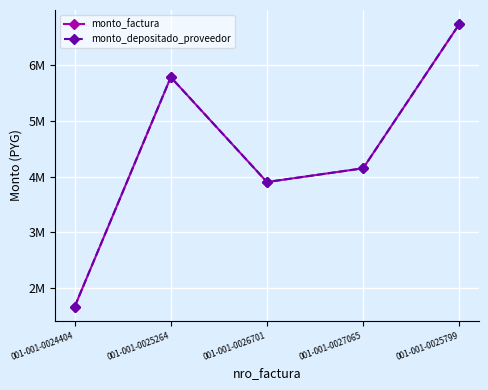

True or false: monto_factura has a value of 4146800 at 001-001-0027065.

True